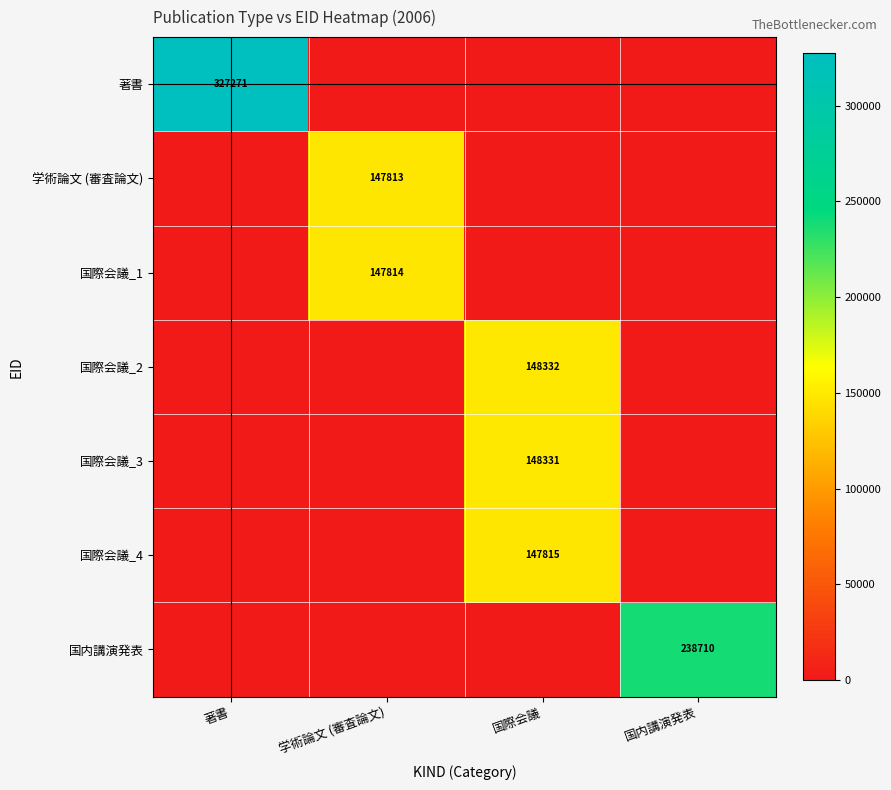

Is it true that 国際会議_2 equals 148332 at 国際会議?

True